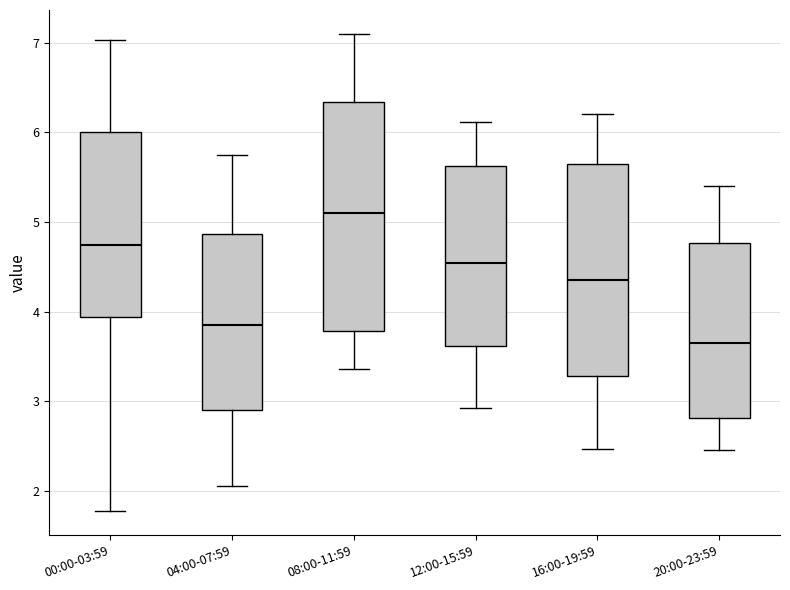

Reading left to right, transcribe this box plot: for each box, give where its median line is, the range the box spans, and where its two whiskers end, as read against the y-axis. The values are not printed on the chart, so give them approximately, as read against the axis.

00:00-03:59: median 4.7, box 3.9 to 6.0, whiskers 1.8 to 7.0
04:00-07:59: median 3.9, box 2.9 to 4.9, whiskers 2.1 to 5.8
08:00-11:59: median 5.1, box 3.8 to 6.3, whiskers 3.4 to 7.1
12:00-15:59: median 4.5, box 3.6 to 5.6, whiskers 2.9 to 6.1
16:00-19:59: median 4.4, box 3.3 to 5.6, whiskers 2.5 to 6.2
20:00-23:59: median 3.7, box 2.8 to 4.8, whiskers 2.5 to 5.4